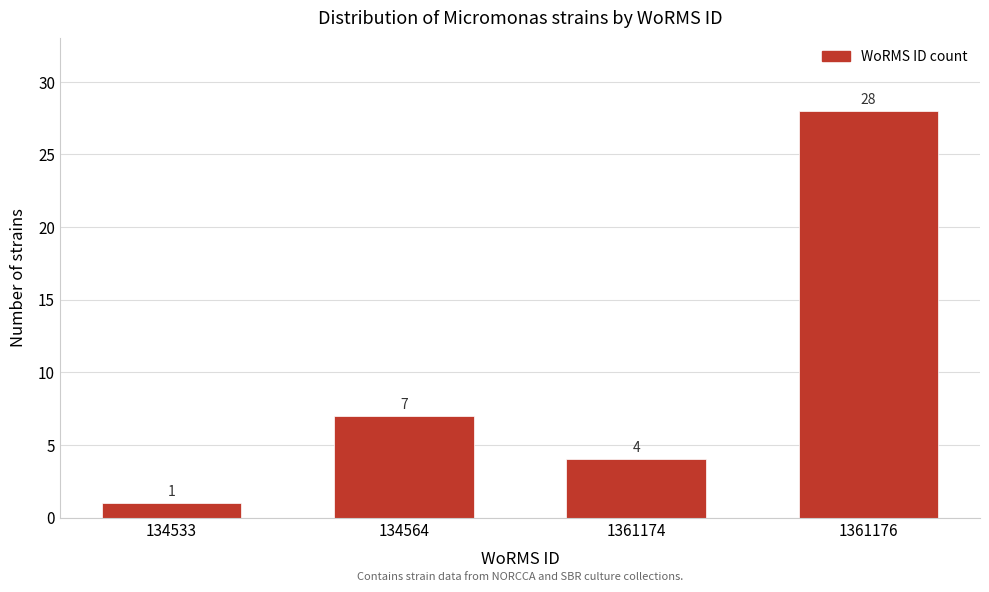

Reading left to right, what are all the values shown in this chart?

1	7	4	28